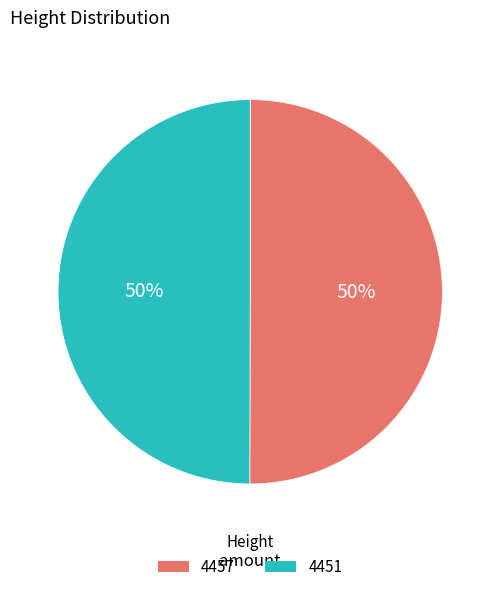

Approximately how many times larger is the value at 4451 compared to 4457?

1.0